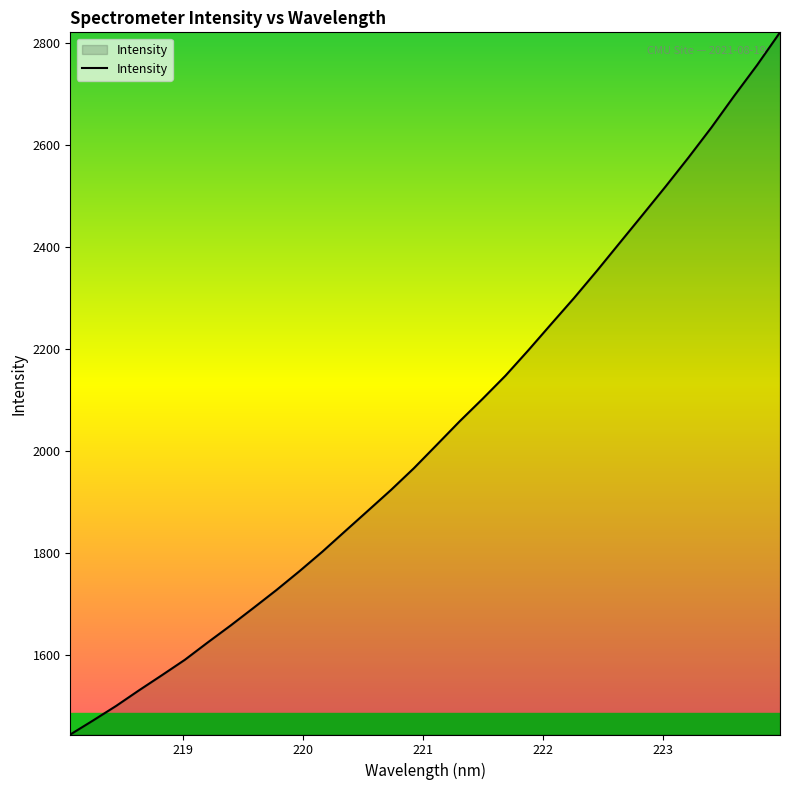

What is the maximum value shown in the chart?

2820.3